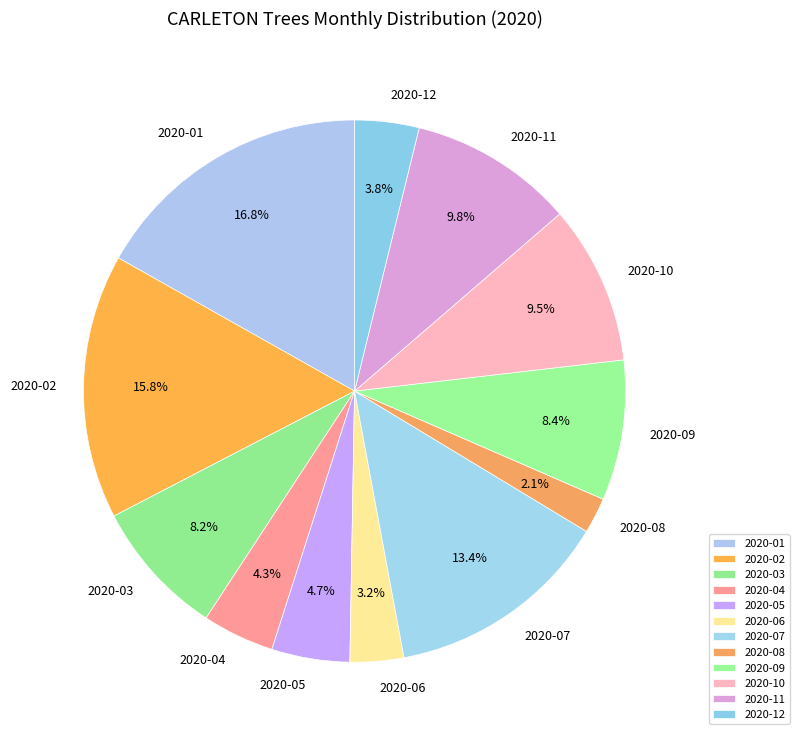

Which has a higher value, 2020-08 or 2020-10?

2020-10